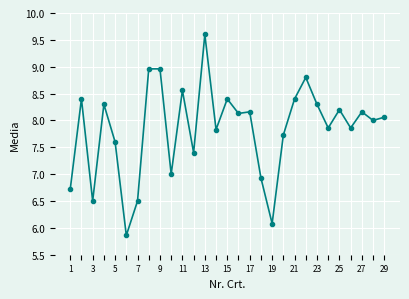

True or false: there are more than 0 points higher than both neighbors.

True